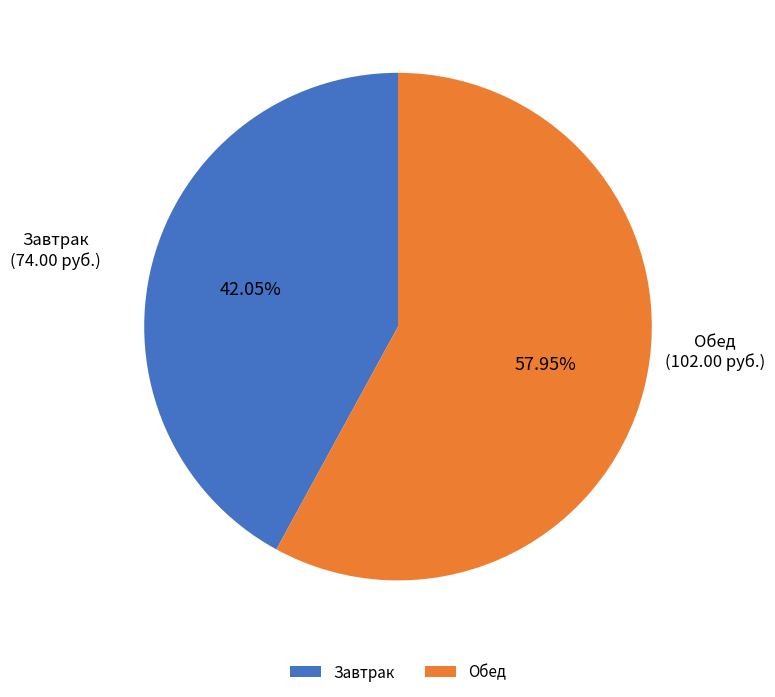

Do Обед and Завтрак together represent more than half of the pie?

Yes